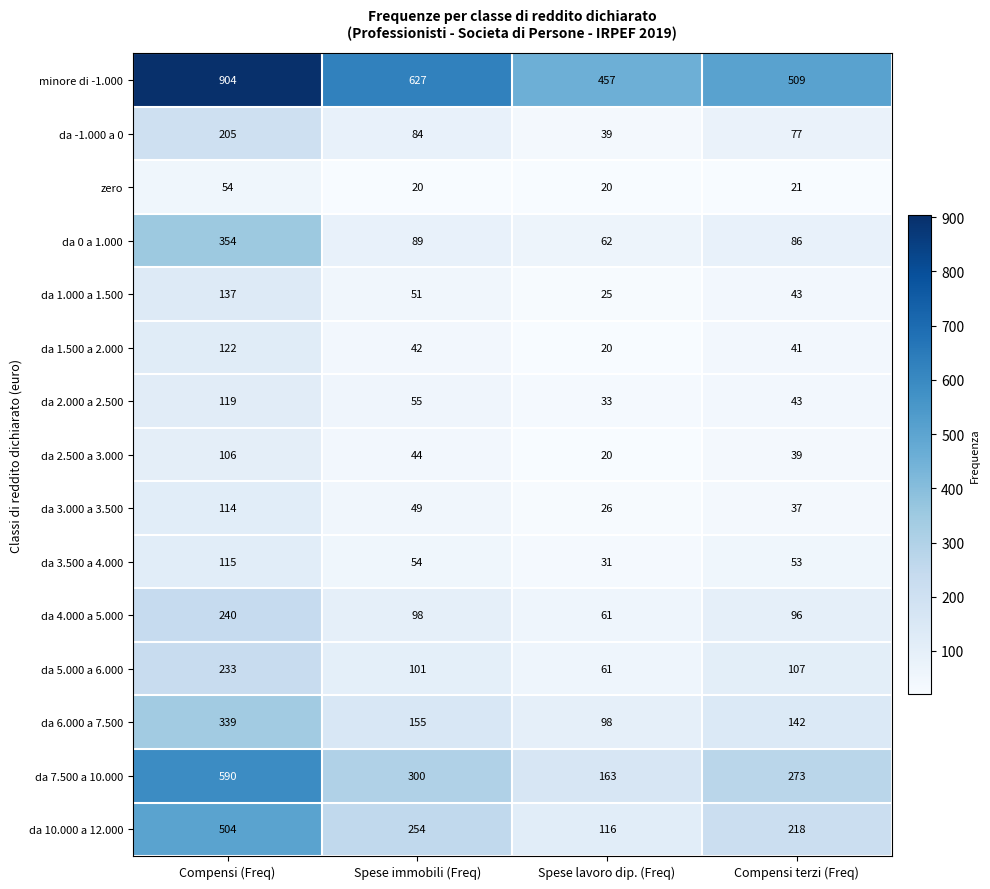

Where is da 3.500 a 4.000 nearest to the value 73?

Spese immobili (Freq)